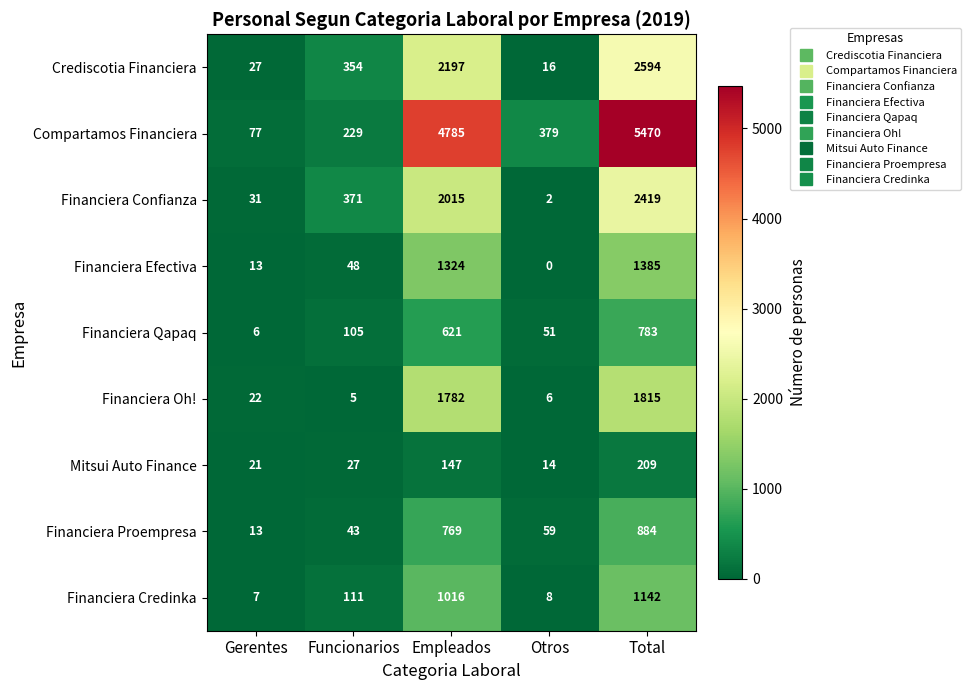

What is the difference between the highest and lowest values at Funcionarios?

366